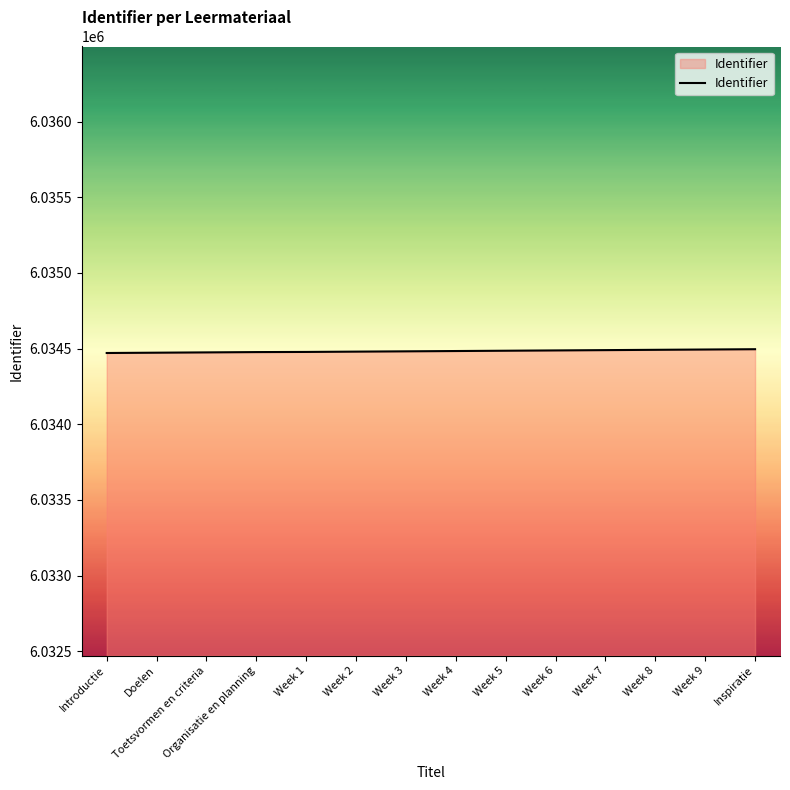

What is the ratio of the value at Week 8 to the value at Week 2?

1.0